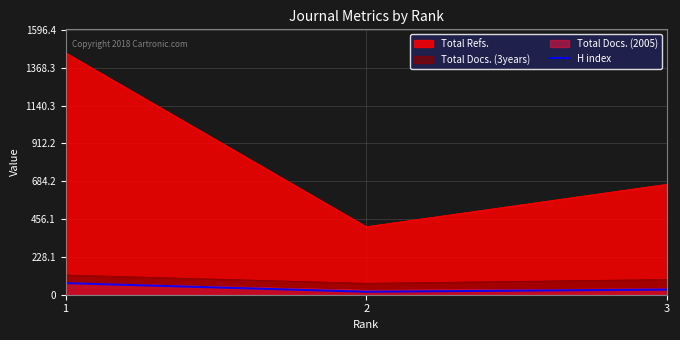

Reading left to right, what are all the values shown in this chart?

Total Refs.: 1=1459	2=410	3=666
Total Docs. (3years): 1=119	2=69	3=92
Total Docs. (2005): 1=72	2=27	3=36
H index: 1=70	2=18	3=31